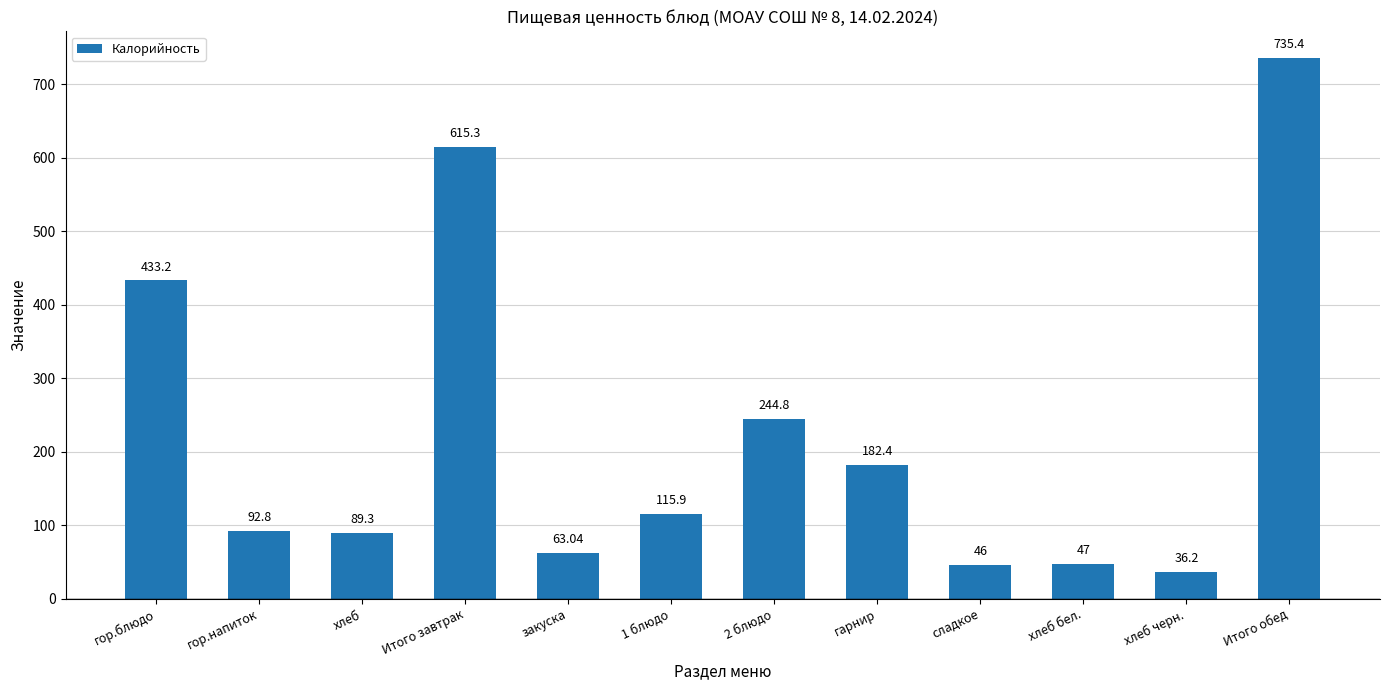

Are the bars horizontal?

No